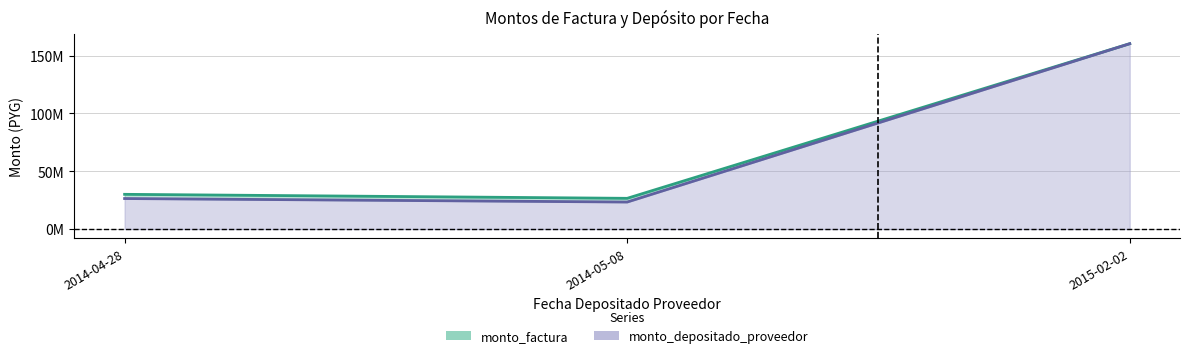

What is the highest value of the monto_factura_line series?

160319037